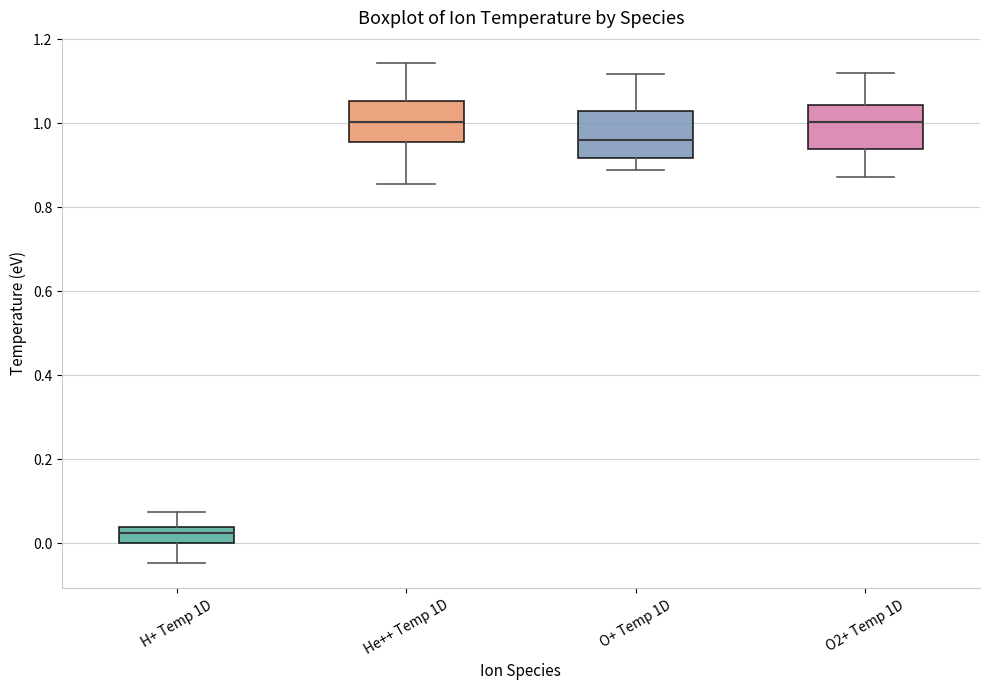

Reading left to right, read every box against the y-axis: the position of its median line, the range the box covers, and the ends of its whiskers. The values are not printed on the chart, so give them approximately, as read against the axis.

H+ Temp 1D: median 0.02, box 0.00 to 0.04, whiskers -0.04 to 0.08
He++ Temp 1D: median 1.00, box 0.96 to 1.06, whiskers 0.86 to 1.14
O+ Temp 1D: median 0.96, box 0.92 to 1.02, whiskers 0.88 to 1.12
O2+ Temp 1D: median 1.00, box 0.94 to 1.04, whiskers 0.88 to 1.12